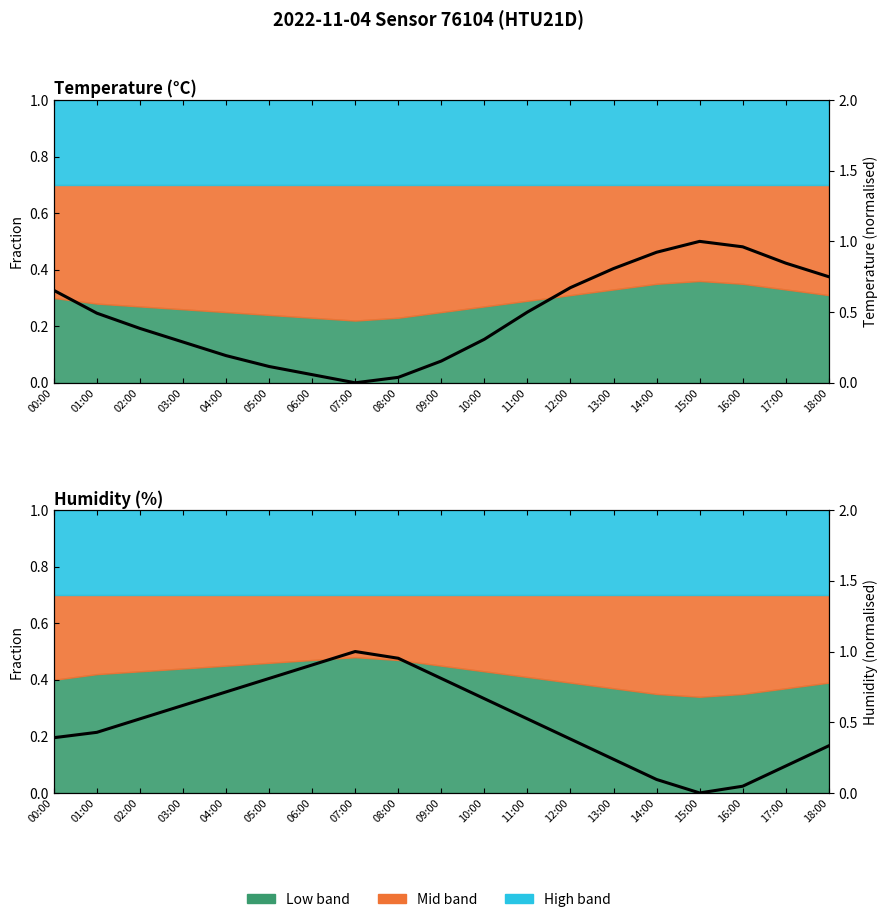

What position from the right is 02:00?

17